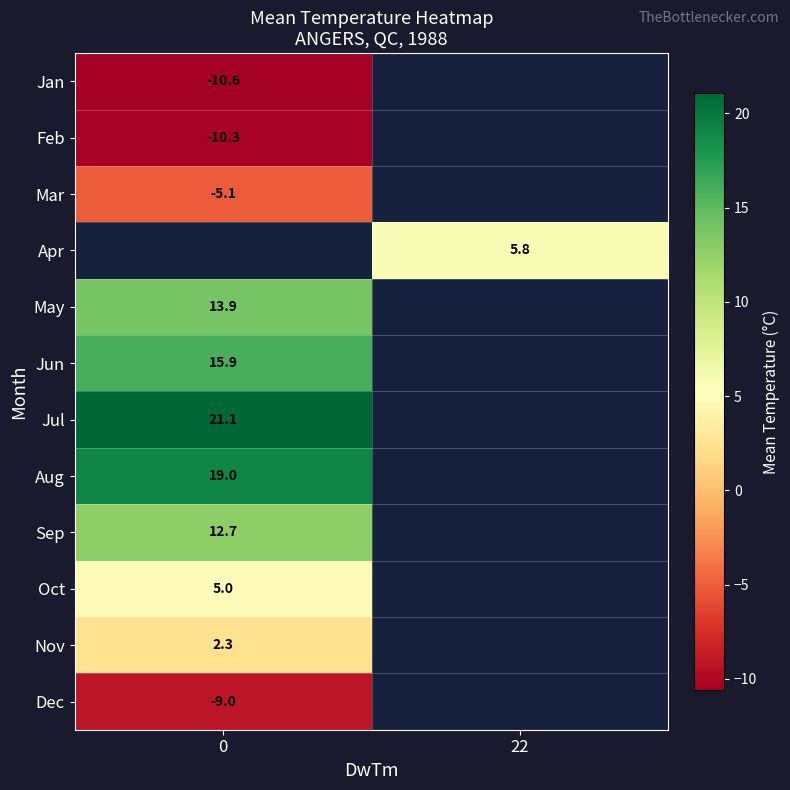

Which series has the largest range (max minus min)?

row_0